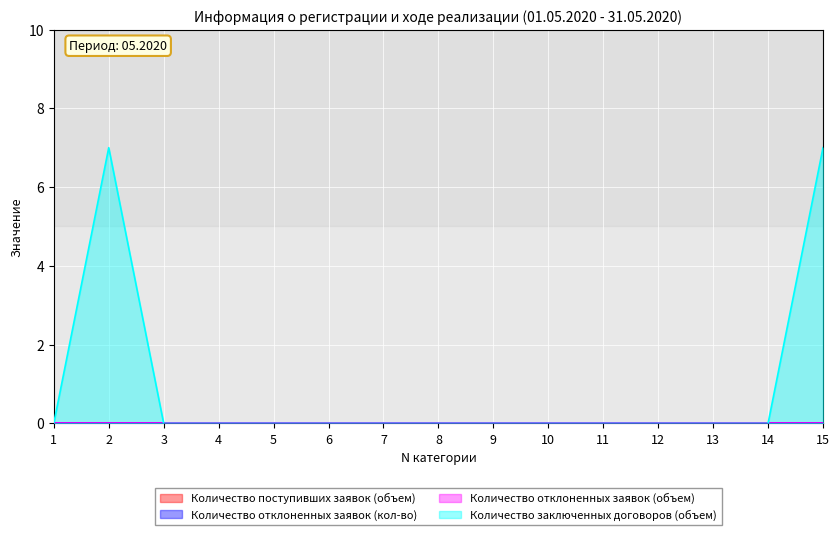

True or false: Количество поступивших заявок (объем) and Количество отклоненных заявок (кол-во) cross at least once.

False